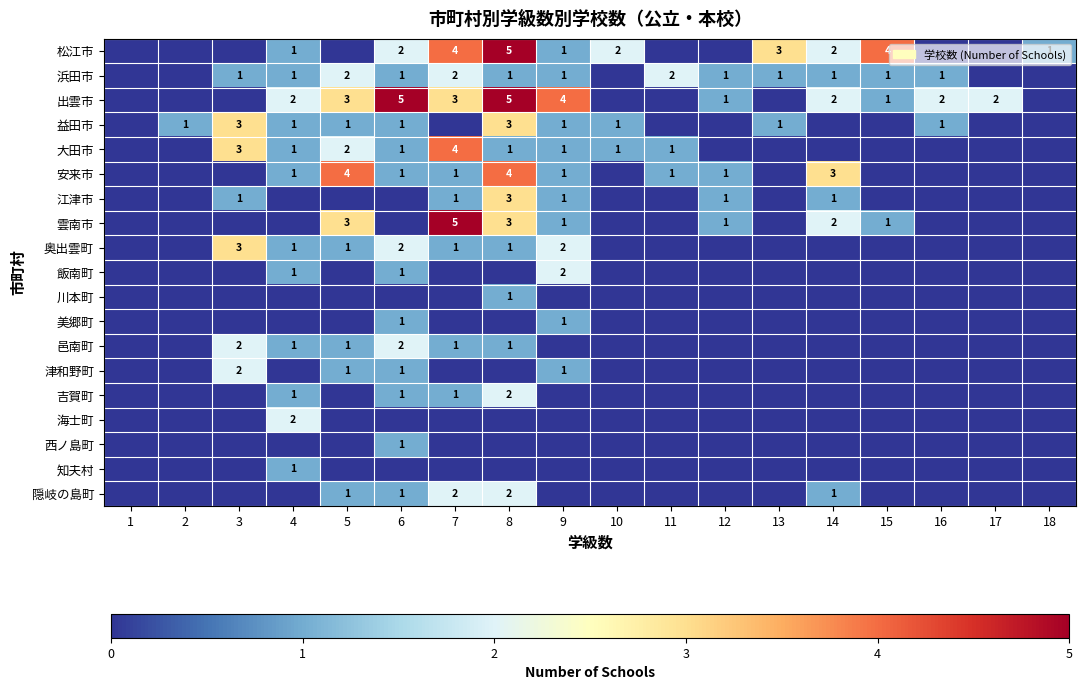

Is it true that 吉賀町 equals 2 at 7?

False